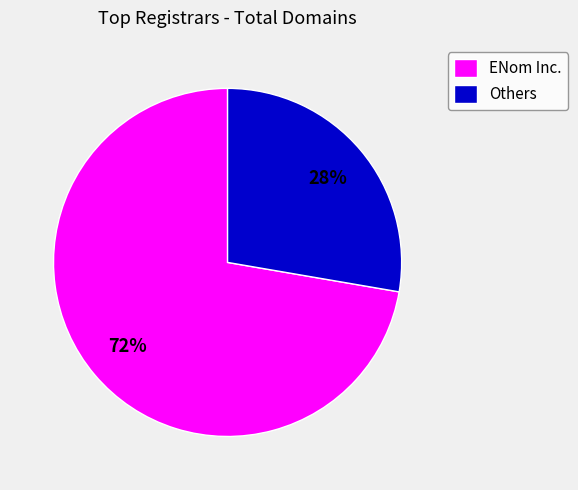

What is the largest slice in the pie chart?

ENom Inc.